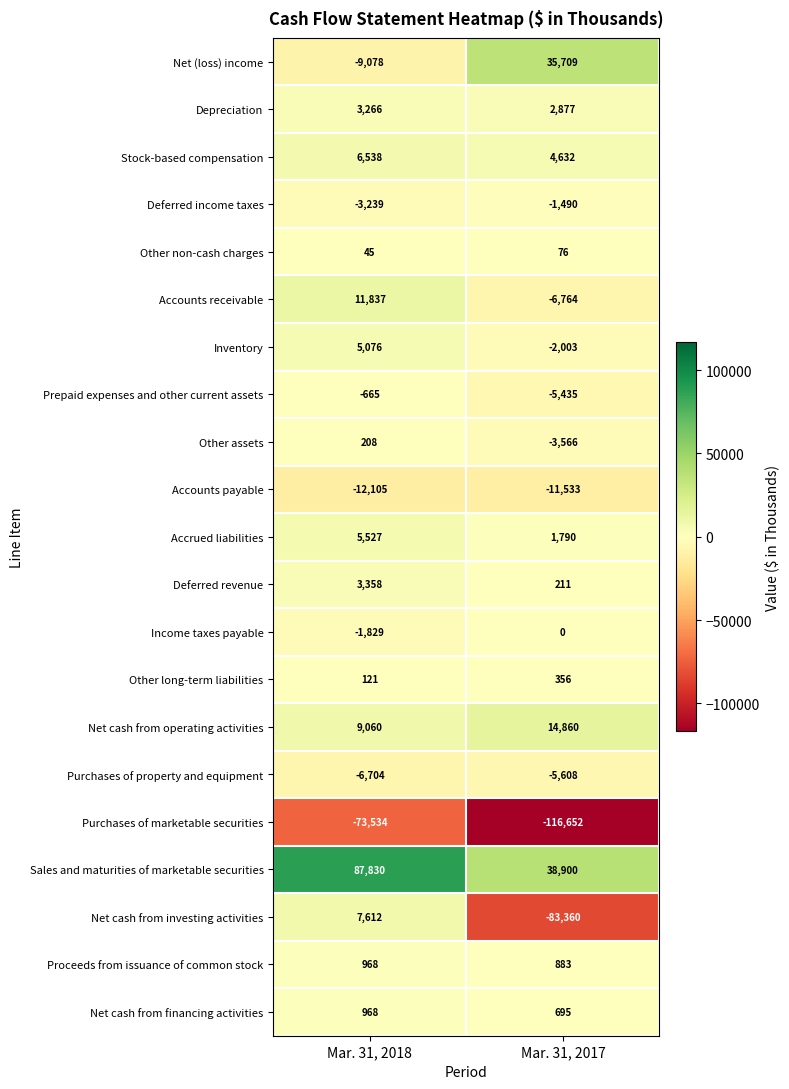

The Purchases of marketable securities series shows -73534 at Mar. 31, 2018. True or false?

True